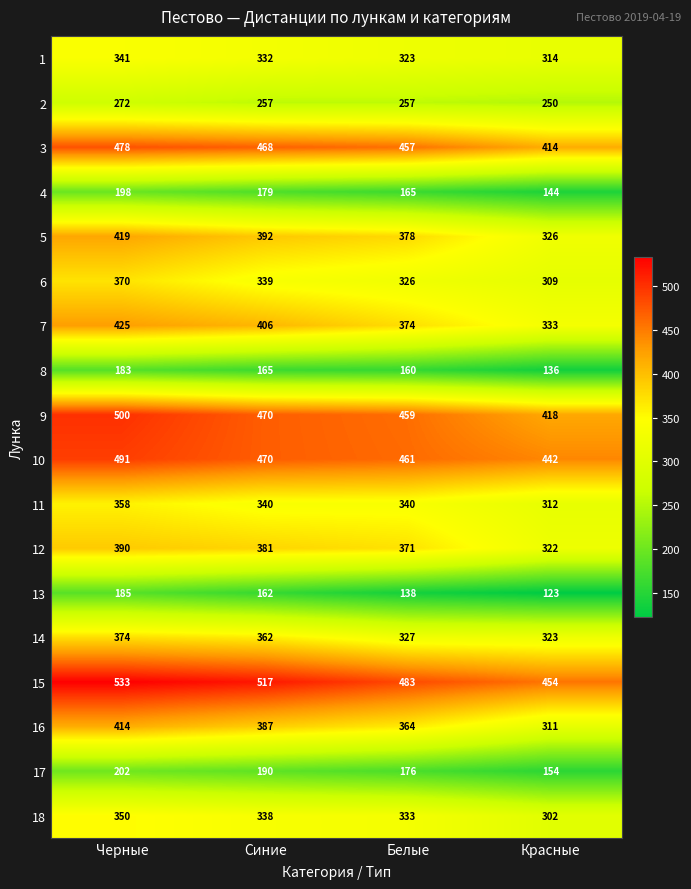

The 4 series shows 198 at Черные. True or false?

True